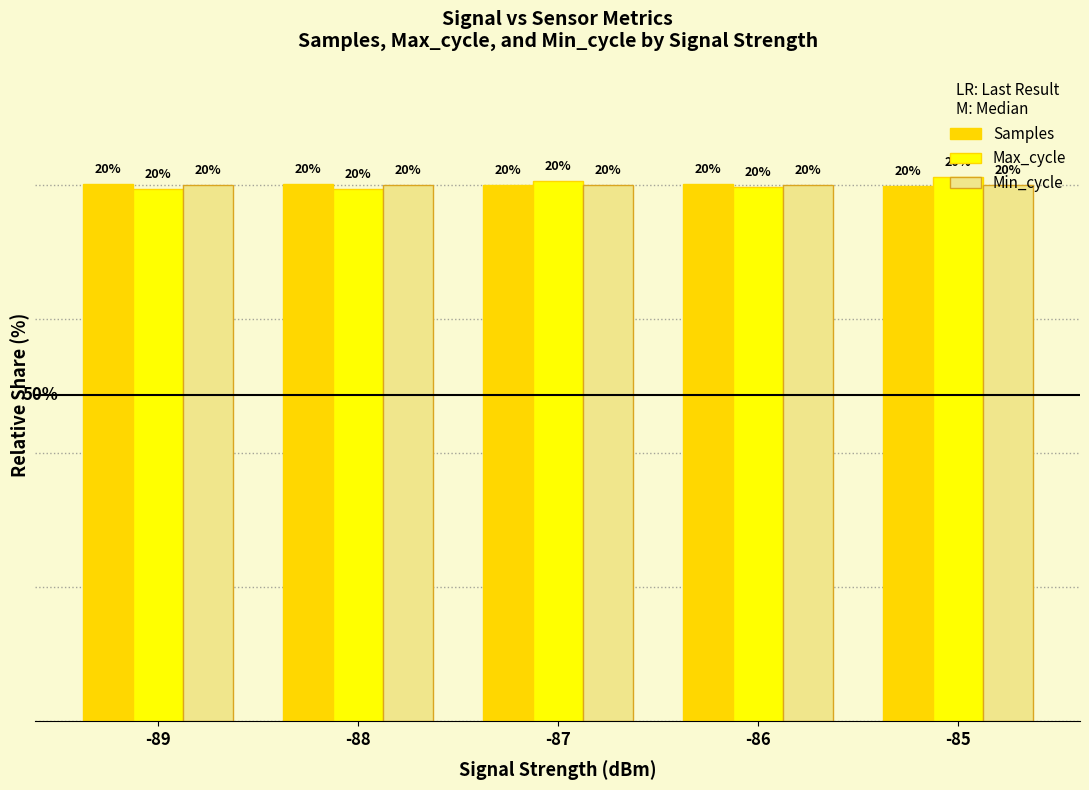

What are all the series names shown in the legend?

Samples, Max_cycle, Min_cycle